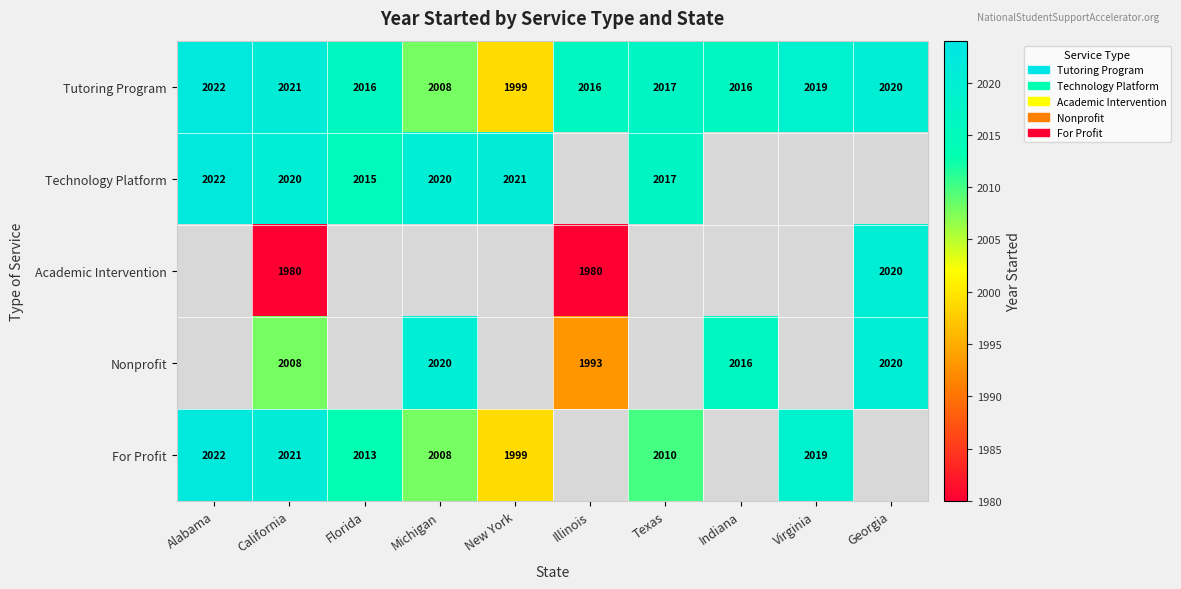

The value of Technology Platform at California is 3469.0. True or false?

False